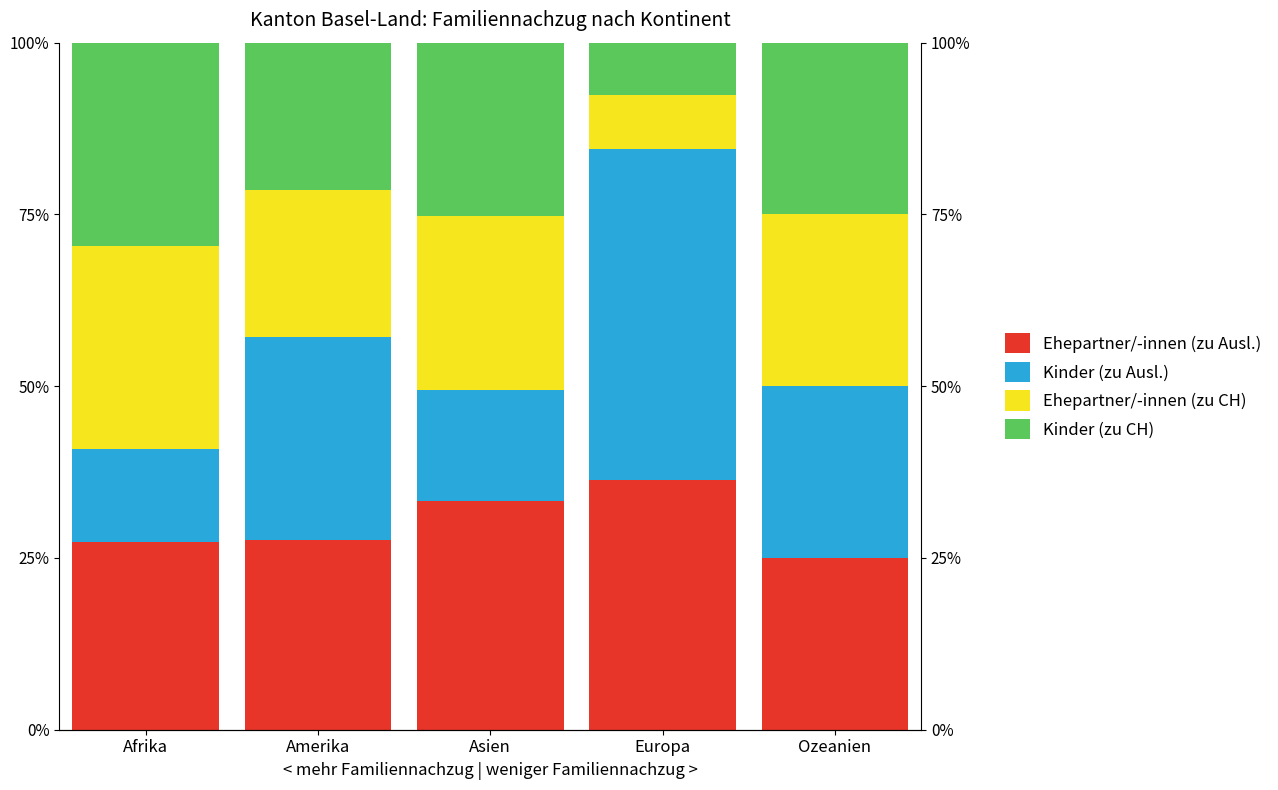

What is the label of the 3rd bar from the right?

Asien